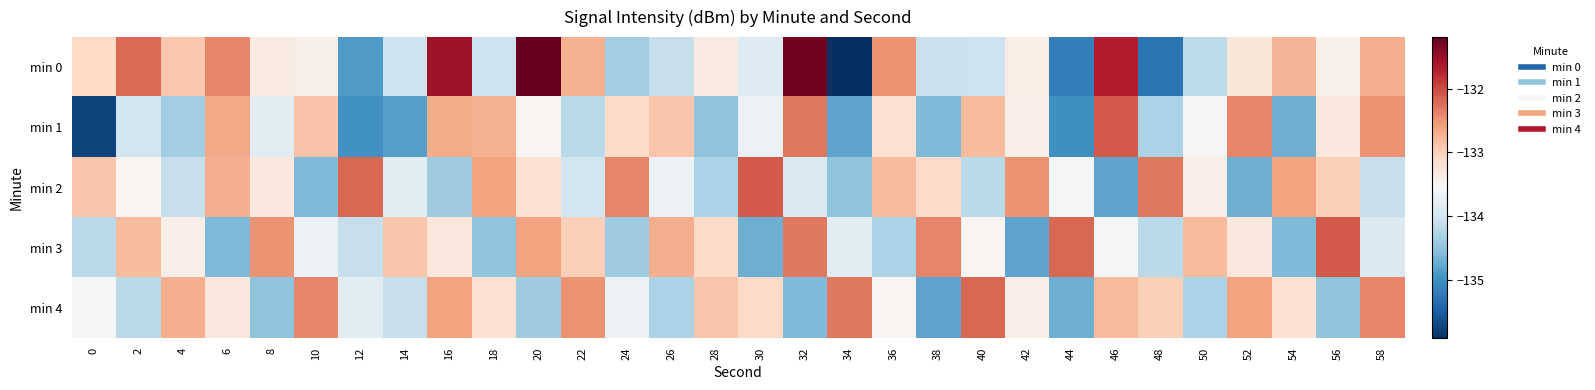

List the series in order of their peak value, lowest first.

min 4, min 1, min 2, min 3, min 0